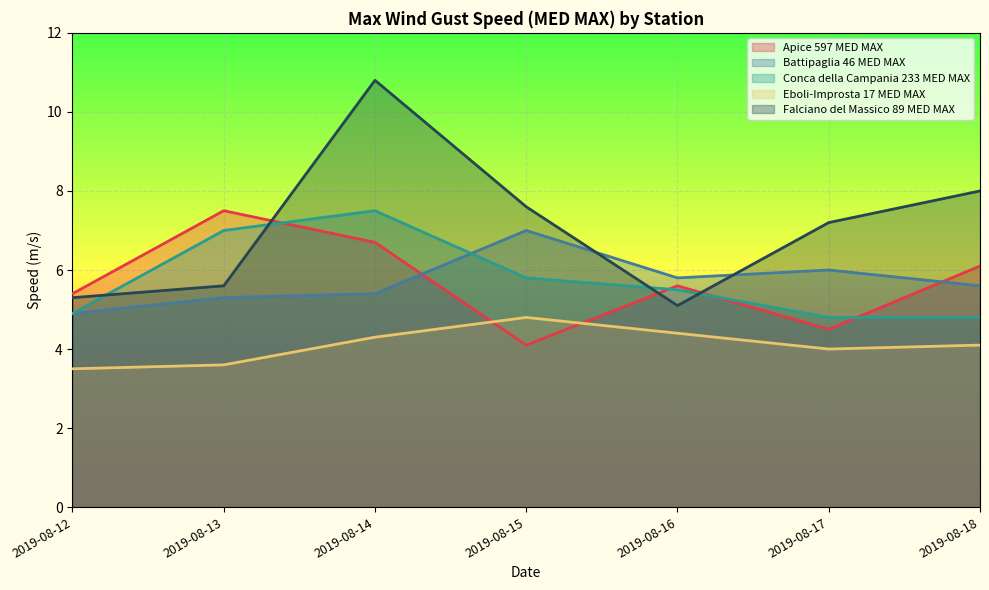

At which category does Apice 597 MED MAX reach its first local valley?

2019-08-15